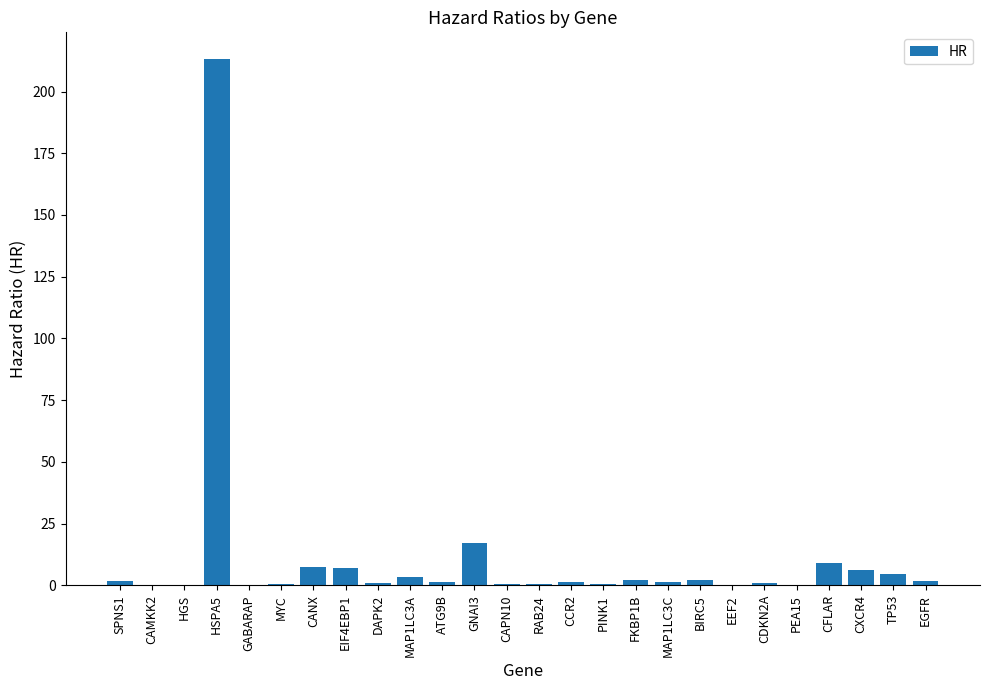

What is the maximum value shown in the chart?

213.3